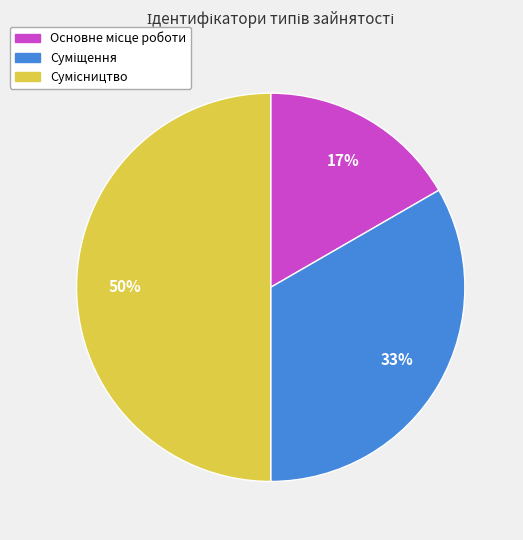

To the nearest percent, what is the difference between the largest and smallest slice percentages?

33%